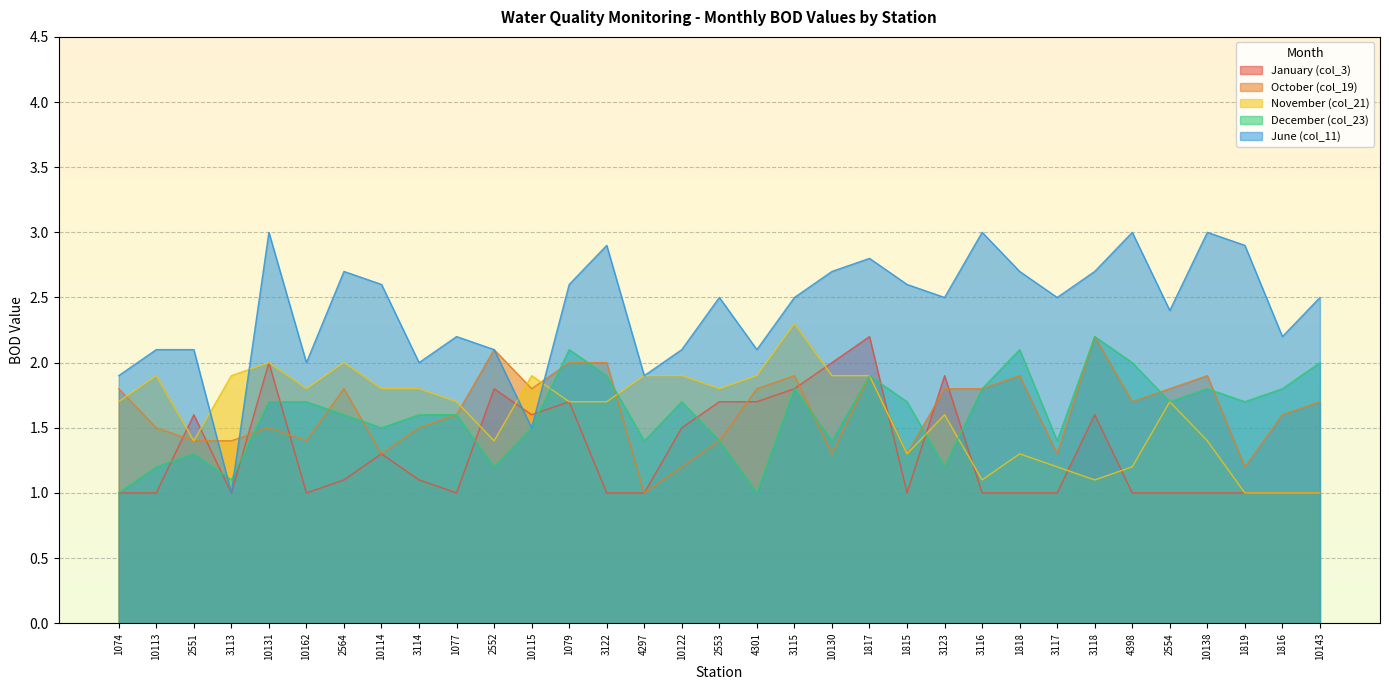

What is the label of the 4th point from the right?

10138